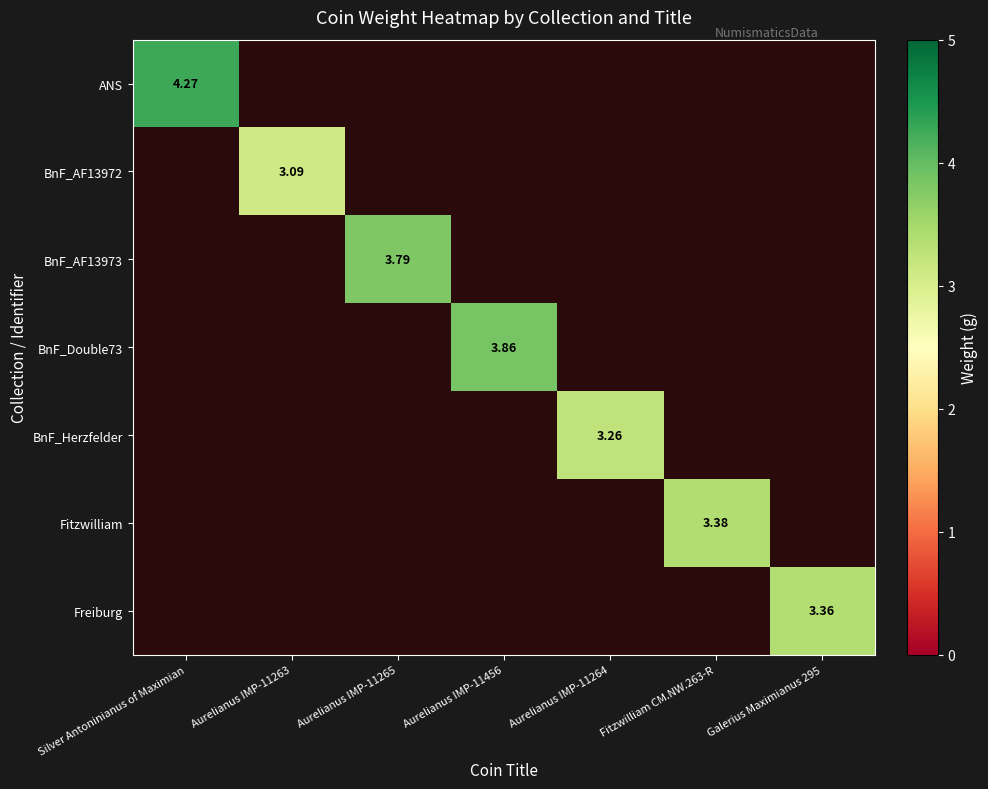

Rank the categories by Freiburg value from lowest to highest.

Silver Antoninianus of Maximian, Aurelianus IMP-11263, Aurelianus IMP-11265, Aurelianus IMP-11456, Aurelianus IMP-11264, Fitzwilliam CM.NW.263-R, Galerius Maximianus 295